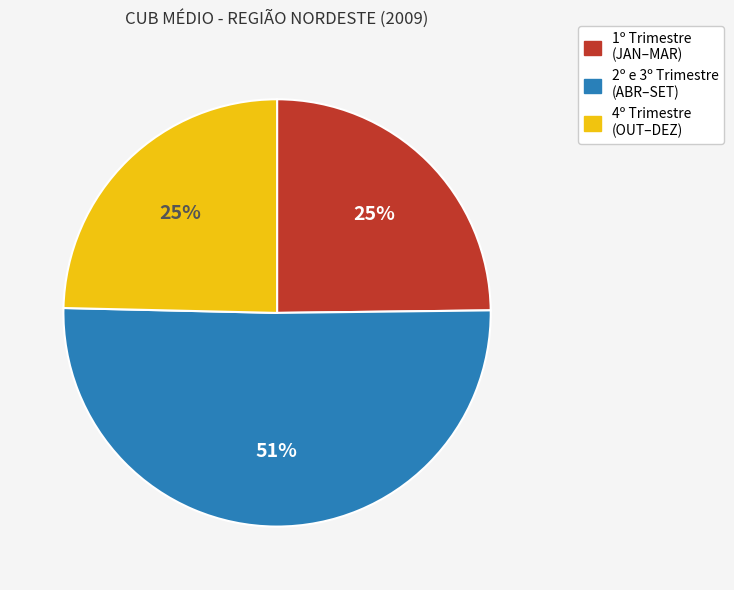

How many segments does this pie chart have?

3